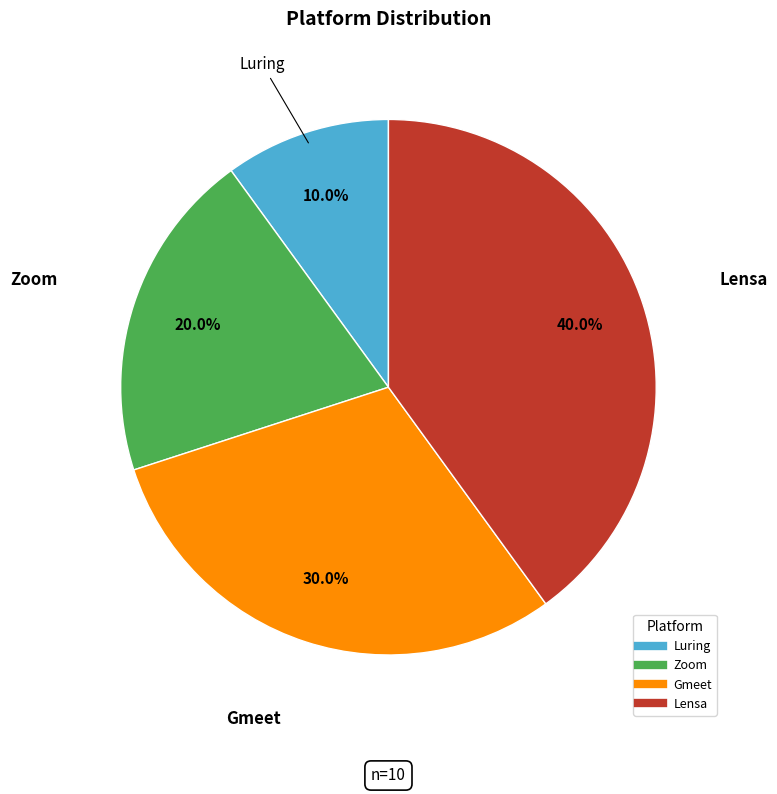

Count the number of slices in the pie.

4